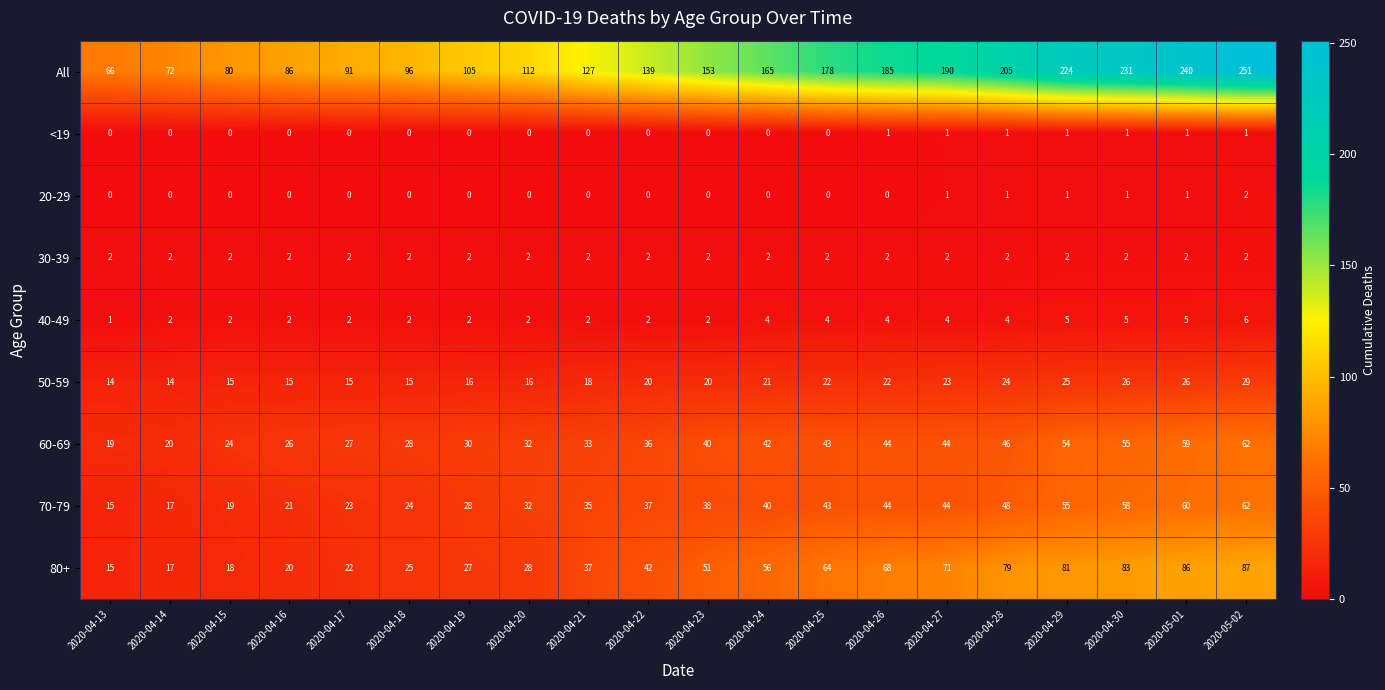

What is the sum of the 60-69 values at 2020-04-28 and 2020-04-23?

86